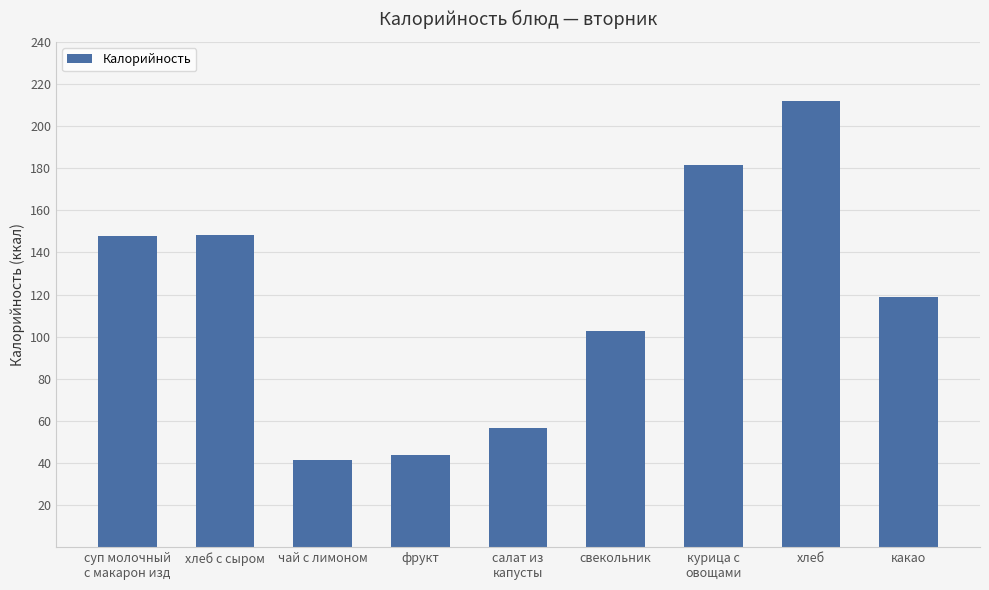

Approximately how many times larger is the value at свекольник compared to хлеб с сыром?

0.7